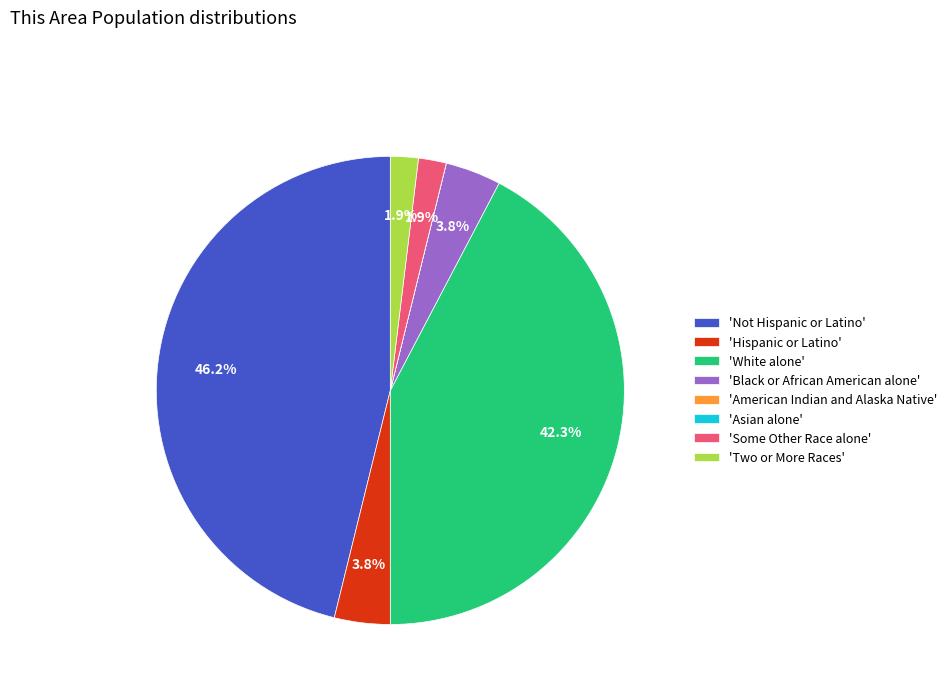

Which slice is the largest?

'Not Hispanic or Latino'